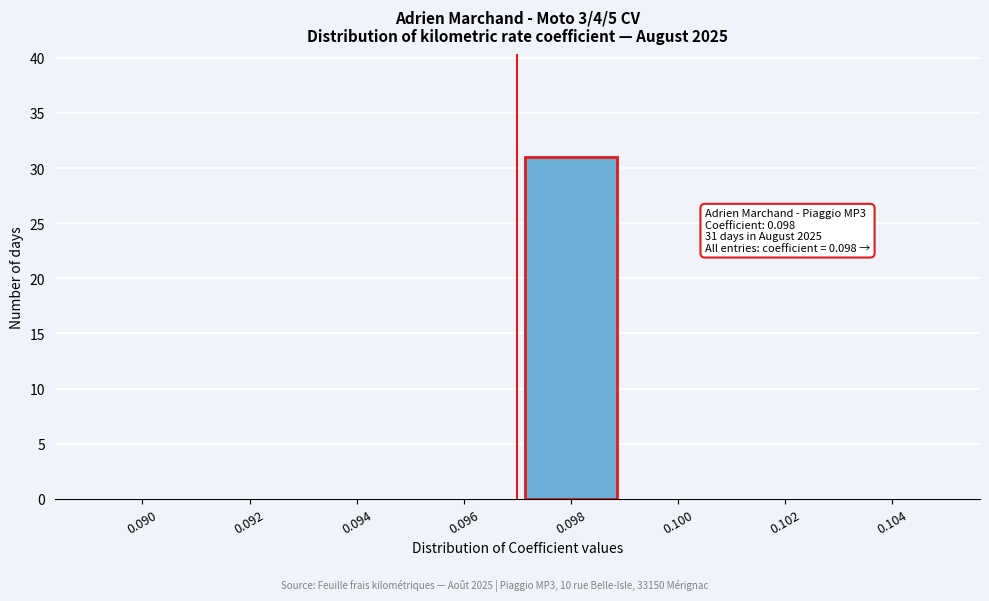

Reading left to right, extract all data points from this chart.

0.090=0	0.092=0	0.094=0	0.096=0	0.098=31	0.100=0	0.102=0	0.104=0